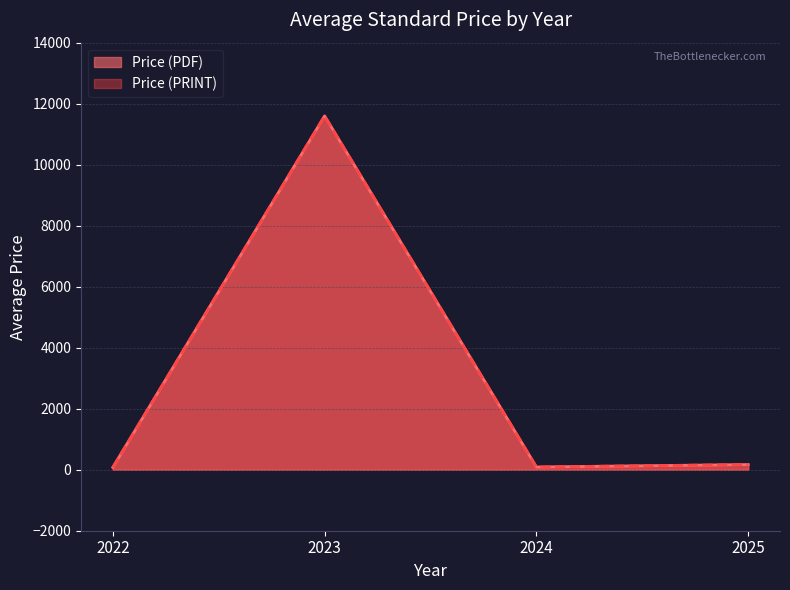

What is the sum of the Price (PRINT) values at 2025 and 2024?

130.0